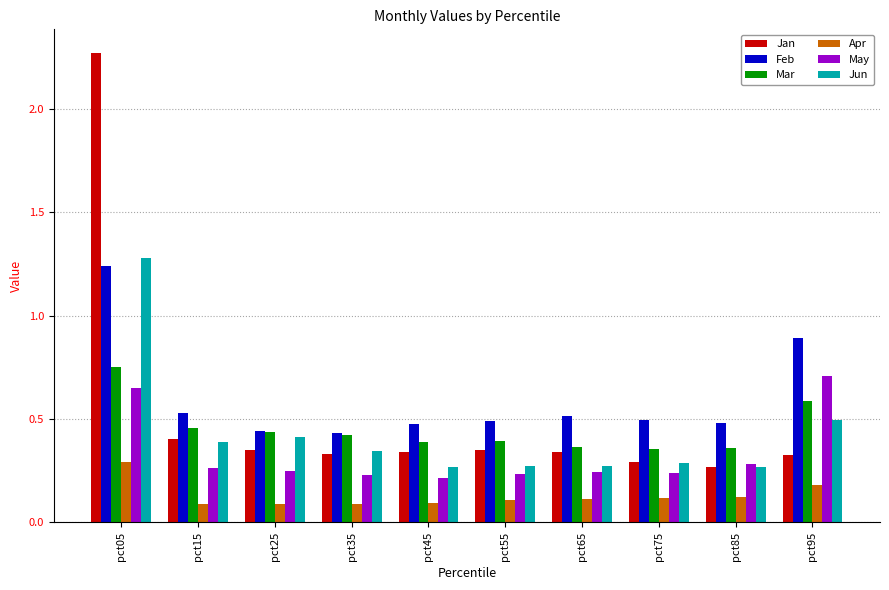

What is the total value across all series at pct15?

2.1